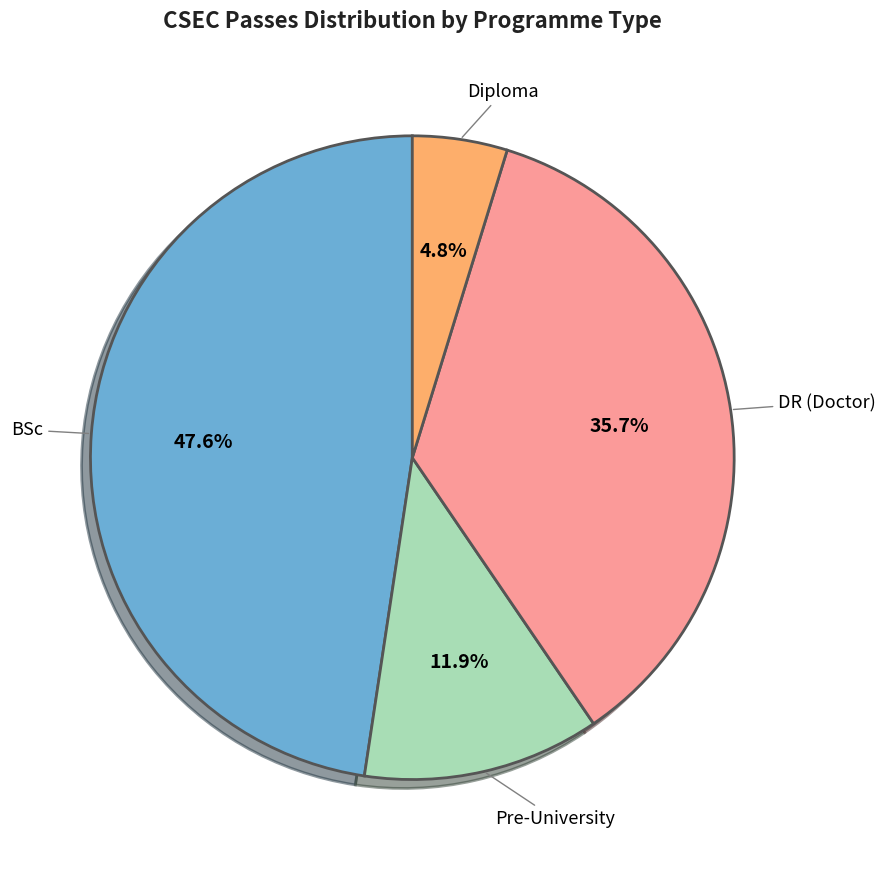

Does any single category account for the majority?

No